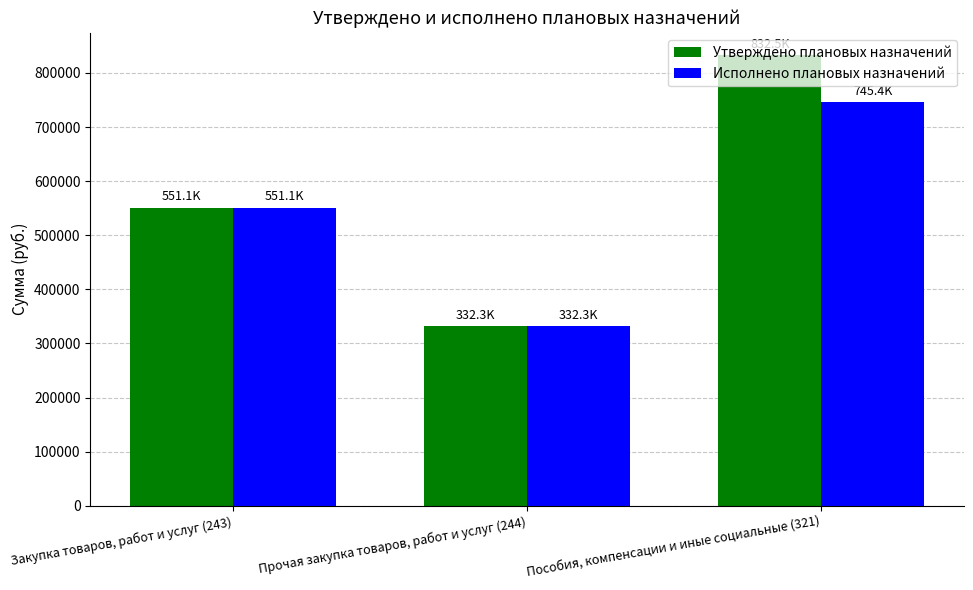

What is the average value of the Утверждено плановых назначений series?

571986.8